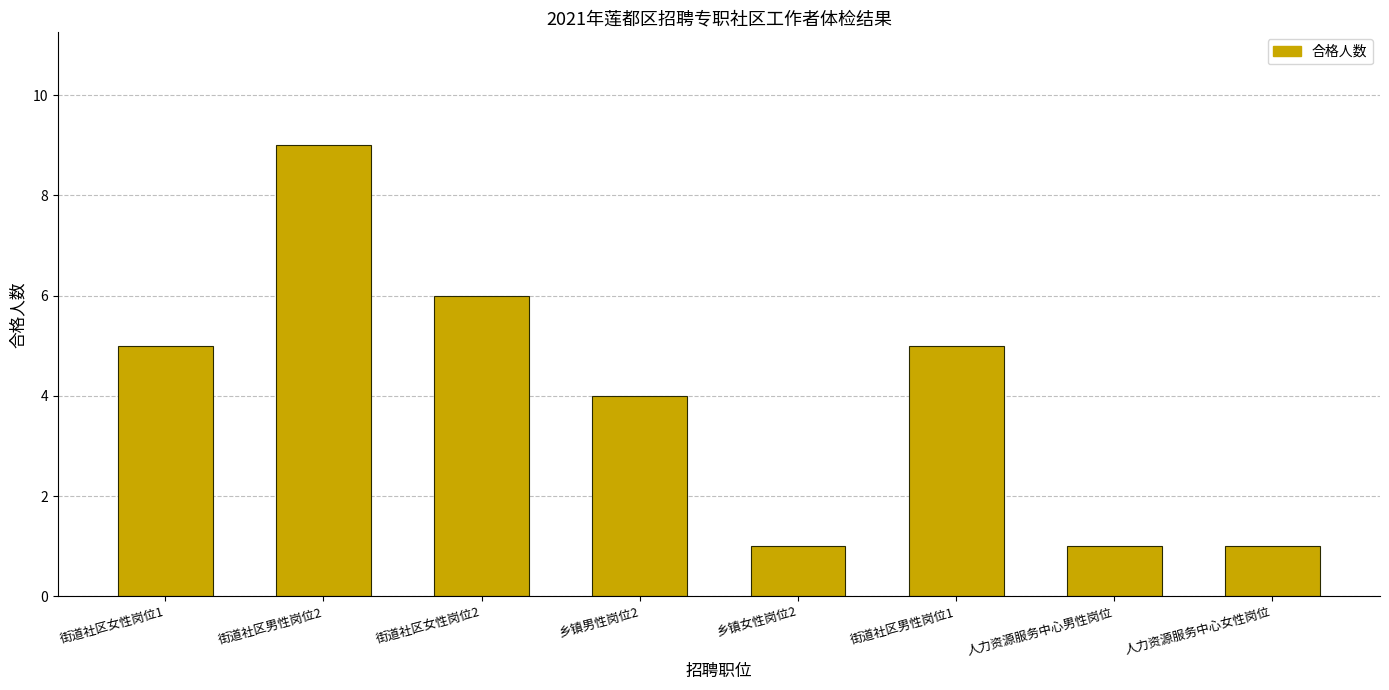

What is the average value?

4